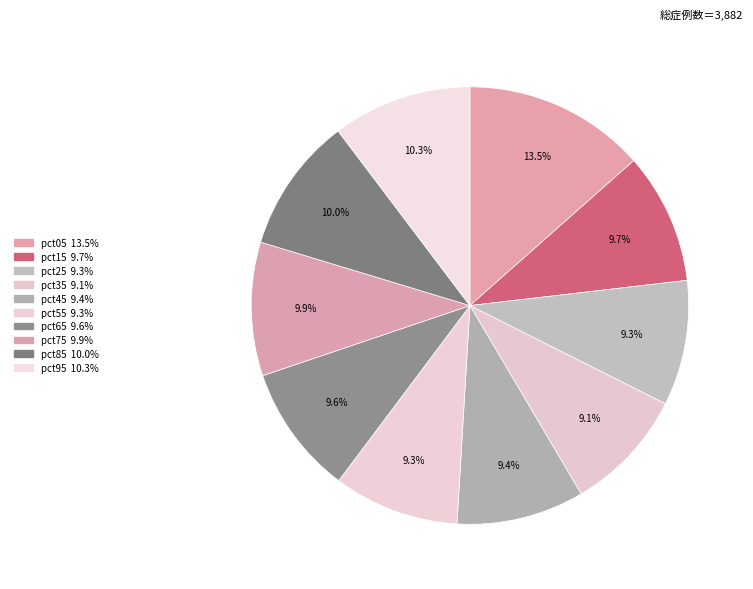

How many slices are in this pie chart?

10